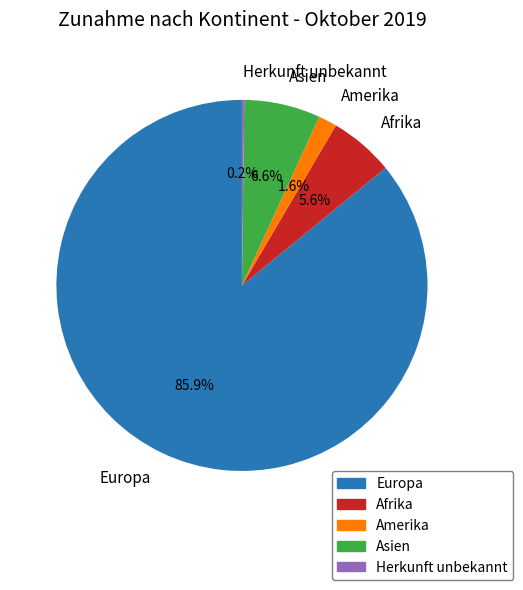

How much of the chart is everything except Amerika?

98.4%